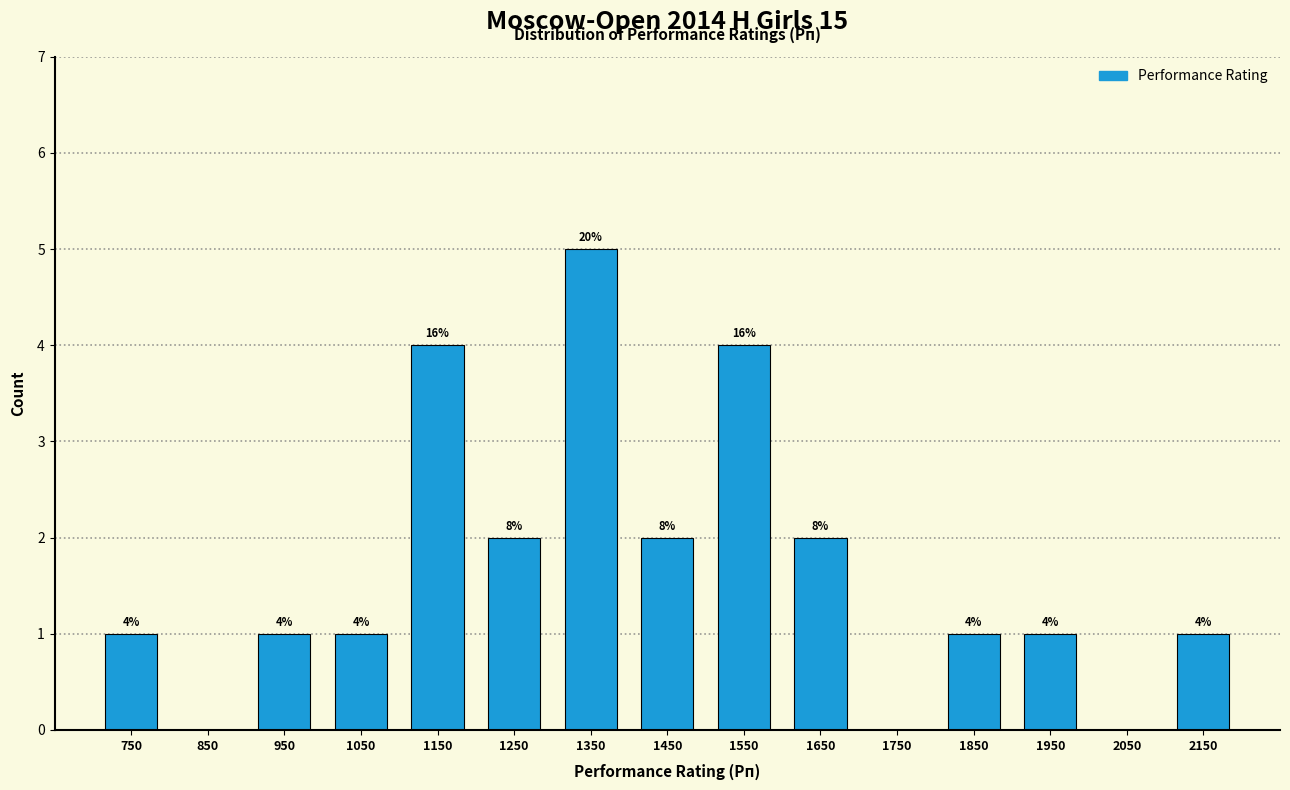

Over which range of the x-axis is the bar tallest?

1300 to 1400